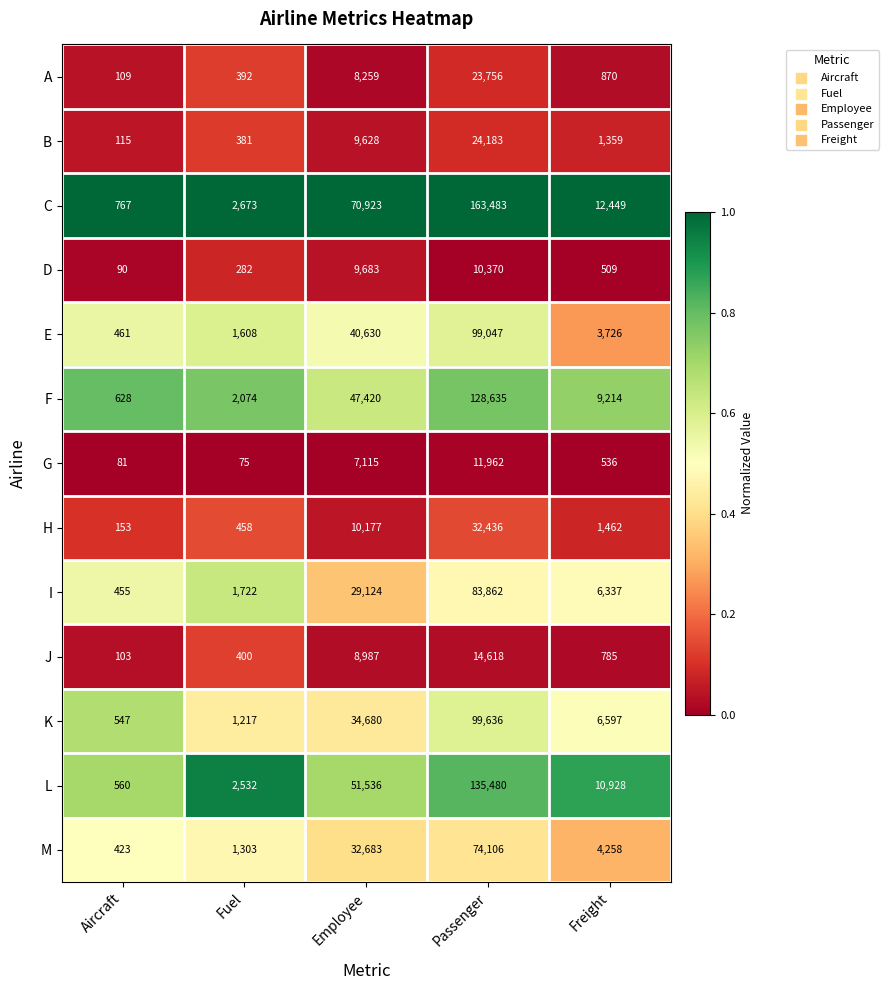

What is the total value across all series at Aircraft?

4492